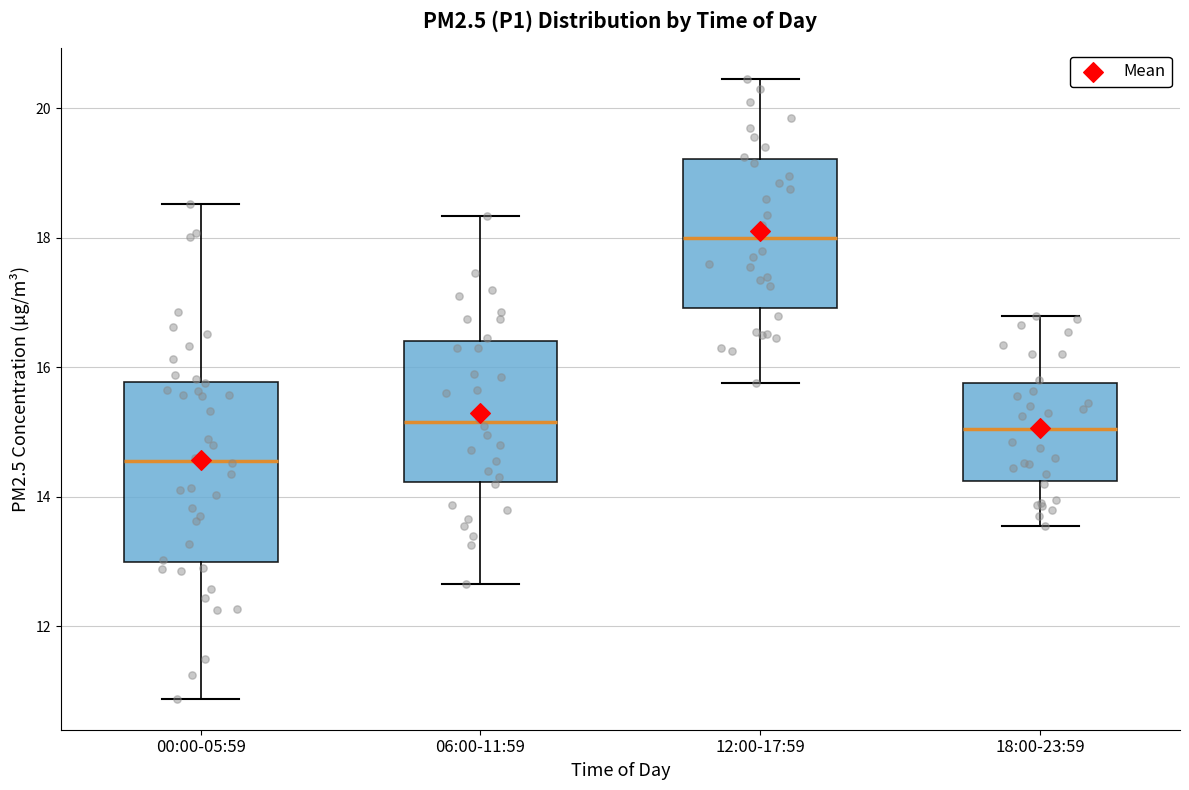

Where is the upper edge of the box for 00:00-05:59 on the y-axis? The values are not printed on the chart, so give them approximately, as read against the axis.

15.8